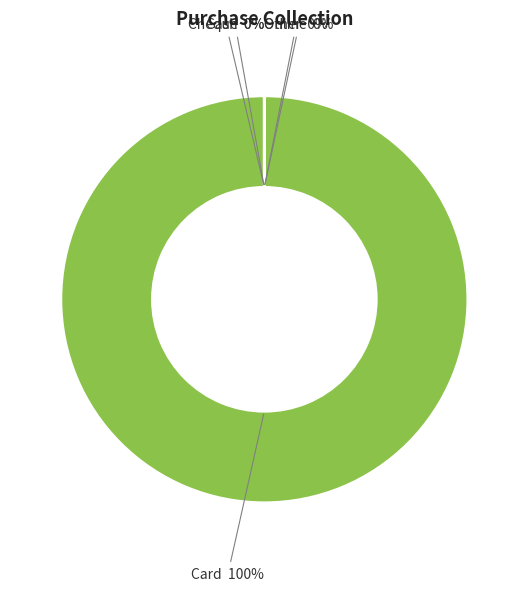

Which slice is the largest?

Card